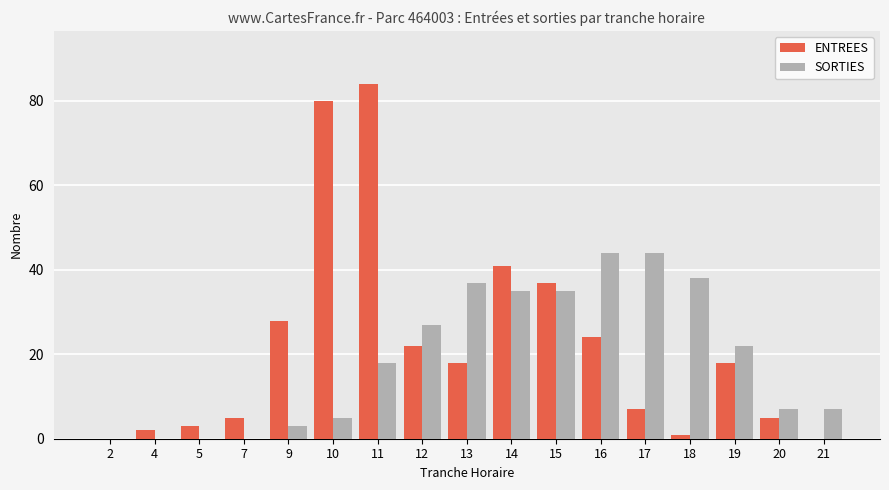

How many categories are shown in the chart?

17